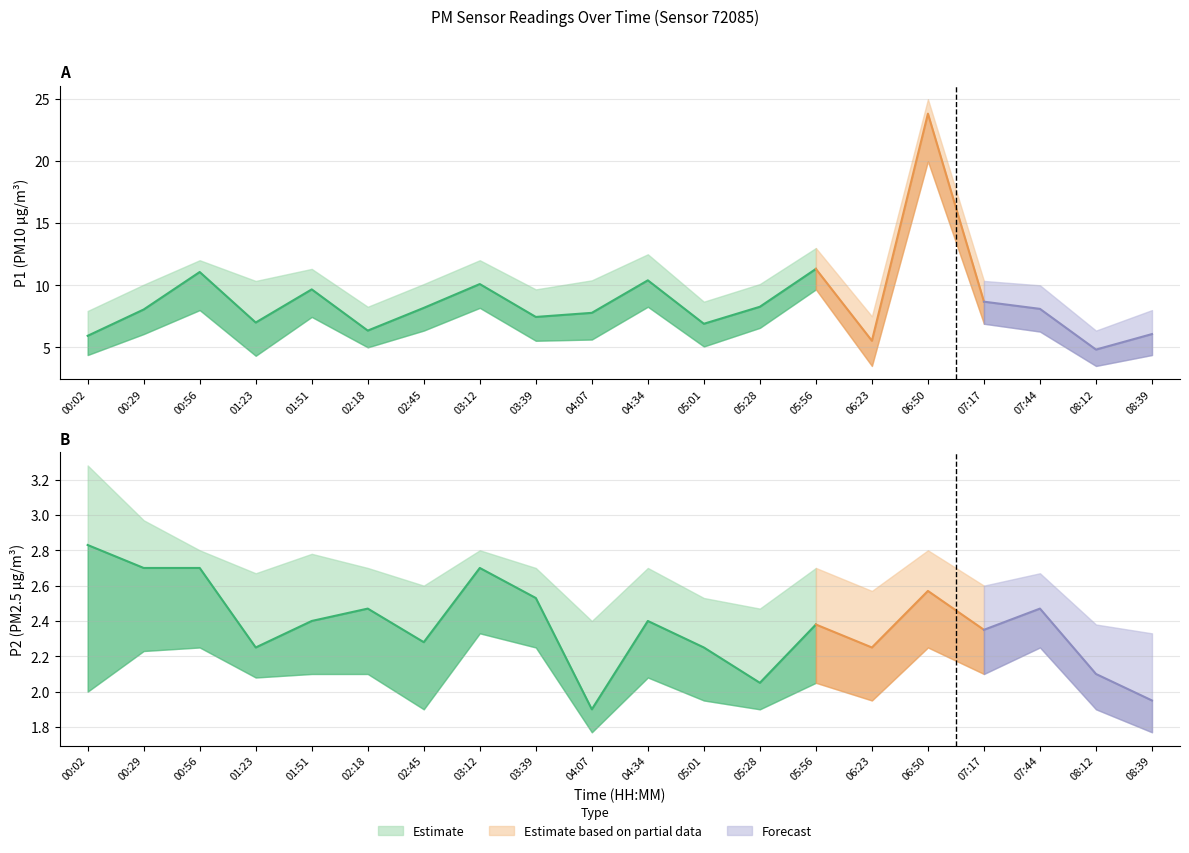

Which series changed the most between 00:29 and 07:17?

P1